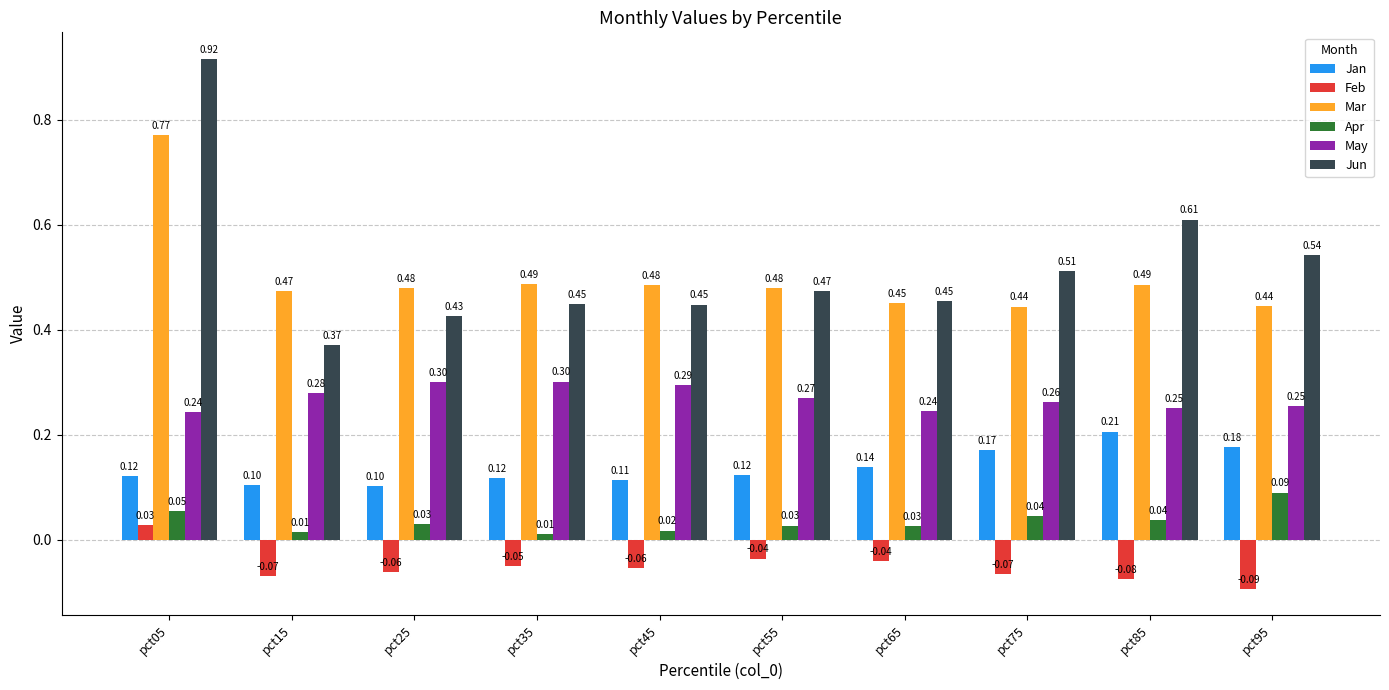

Which series has the widest spread of values?

Jun